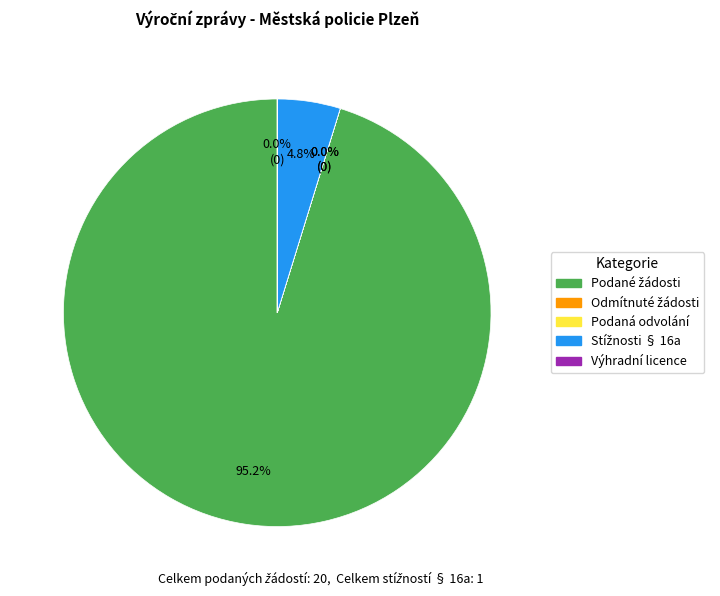

Does any single category account for the majority?

Yes